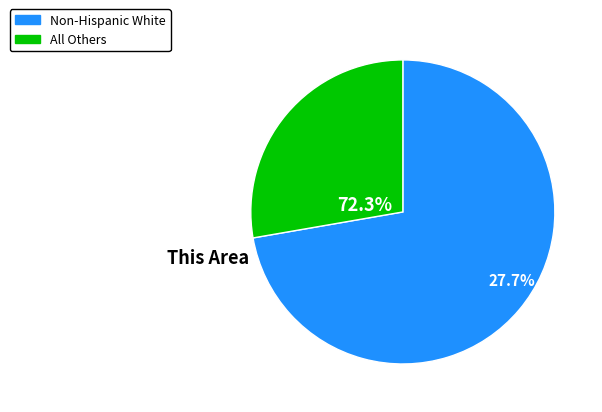

Do White alone and American Indian and Alaska Native together represent more than half of the pie?

Yes